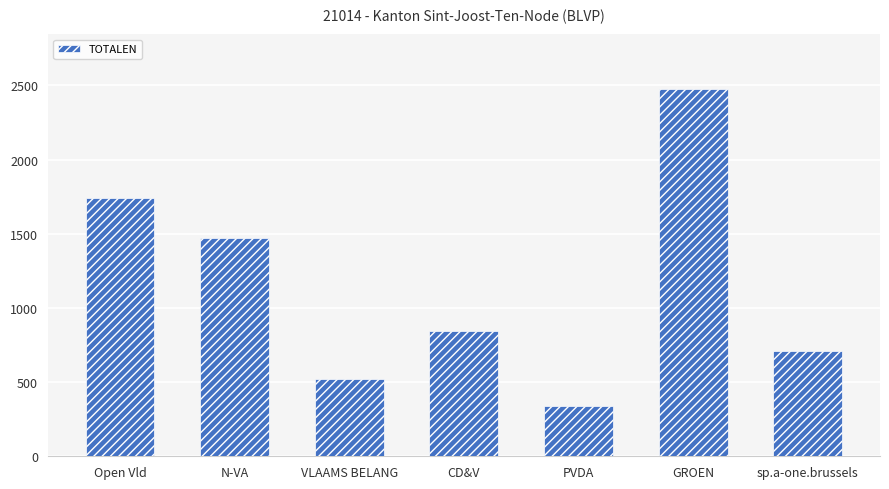

The value at GROEN is 2472. True or false?

True